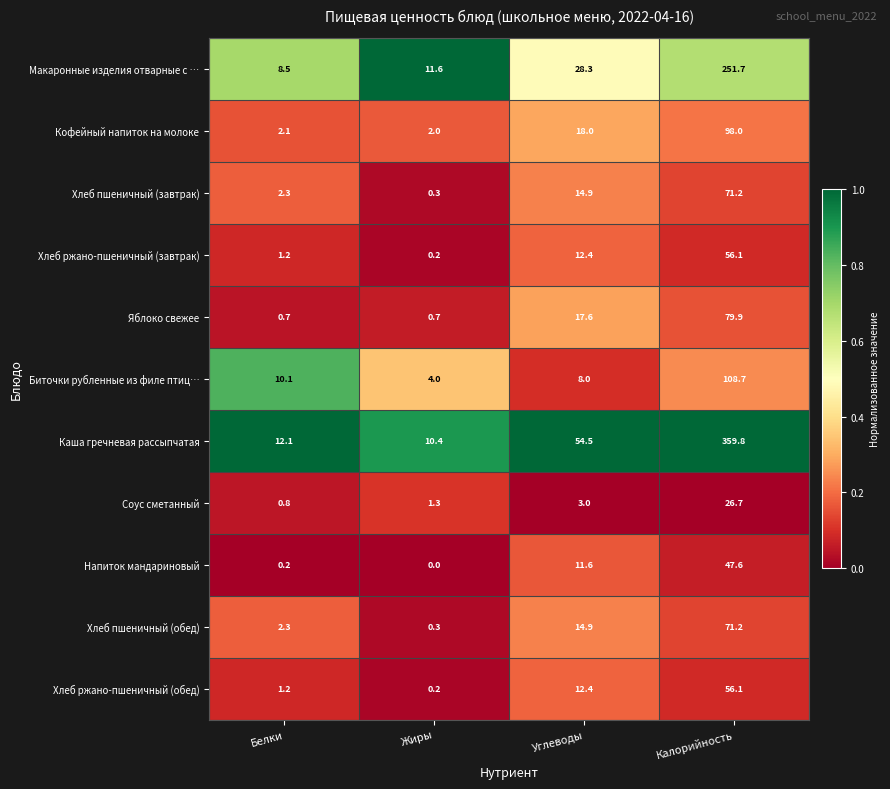

What is the difference between the second highest and second lowest values in the Кофейный напиток на молоке series?

15.9